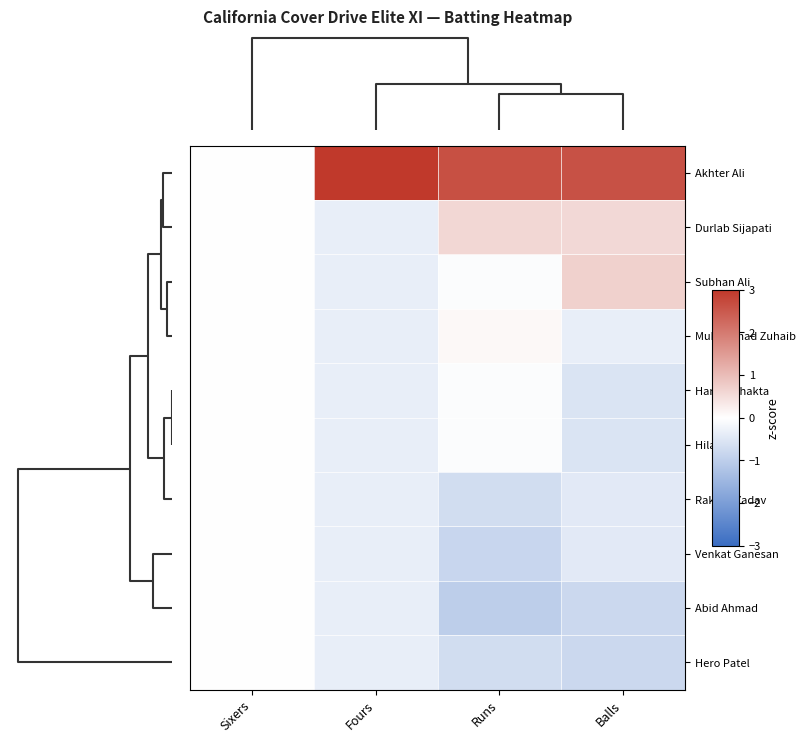

Reading left to right, transcribe all the data shown in this chart.

Akhter Ali: Sixers=0.0	Fours=3.0	Runs=2.6	Balls=2.6
Durlab Sijapati: Sixers=0.0	Fours=-0.3	Runs=0.6	Balls=0.6
Subhan Ali: Sixers=0.0	Fours=-0.3	Runs=-0.0	Balls=0.7
Muhammad Zuhaib: Sixers=0.0	Fours=-0.3	Runs=0.1	Balls=-0.3
Hardik Bhakta: Sixers=0.0	Fours=-0.3	Runs=-0.0	Balls=-0.6
Hilal Jan: Sixers=0.0	Fours=-0.3	Runs=-0.0	Balls=-0.6
Rakesh Yadav: Sixers=0.0	Fours=-0.3	Runs=-0.7	Balls=-0.4
Venkat Ganesan: Sixers=0.0	Fours=-0.3	Runs=-0.8	Balls=-0.4
Abid Ahmad: Sixers=0.0	Fours=-0.3	Runs=-1.0	Balls=-0.8
Hero Patel: Sixers=0.0	Fours=-0.3	Runs=-0.7	Balls=-0.8